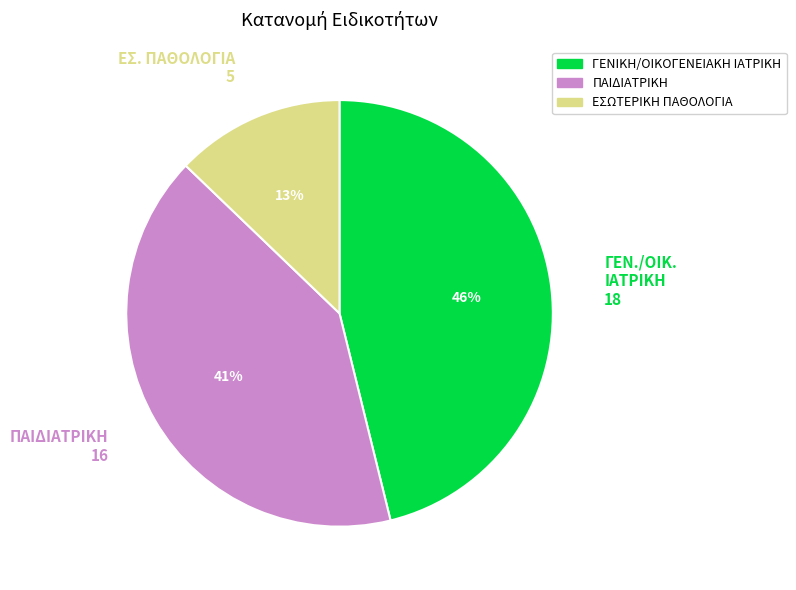

True or false: ΕΣΩΤΕΡΙΚΗ ΠΑΘΟΛΟΓΙΑ accounts for 5% of the total.

False